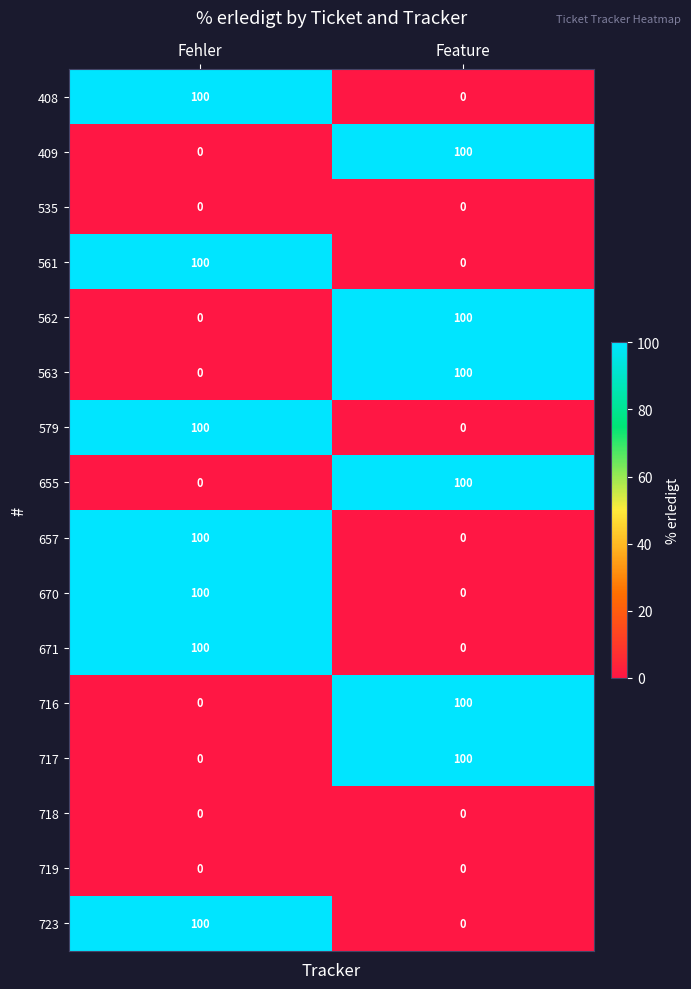

At which category is the sum across all series the highest?

Fehler